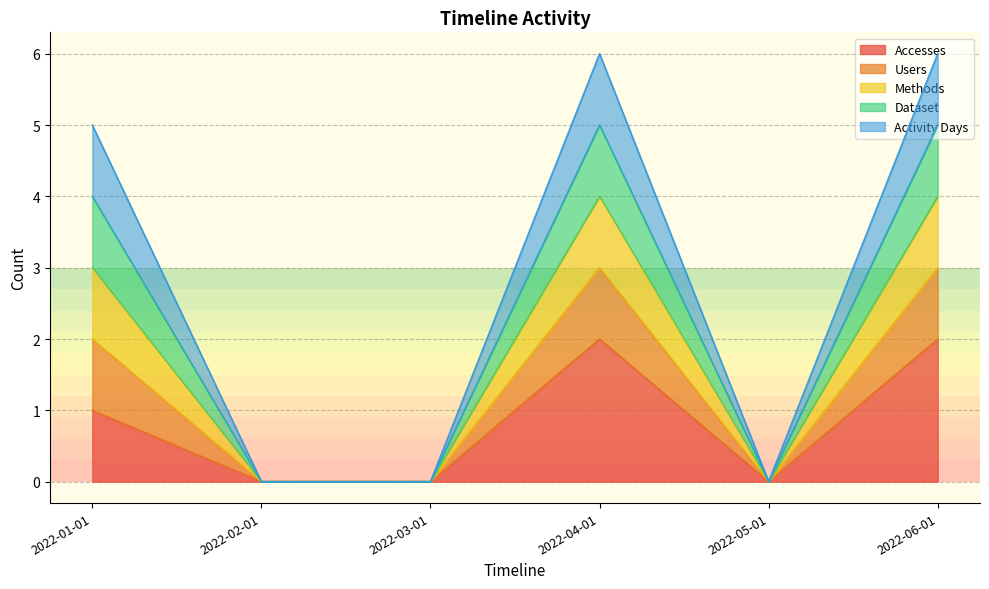

Is it true that Users equals -3 at 2022-03-01?

False